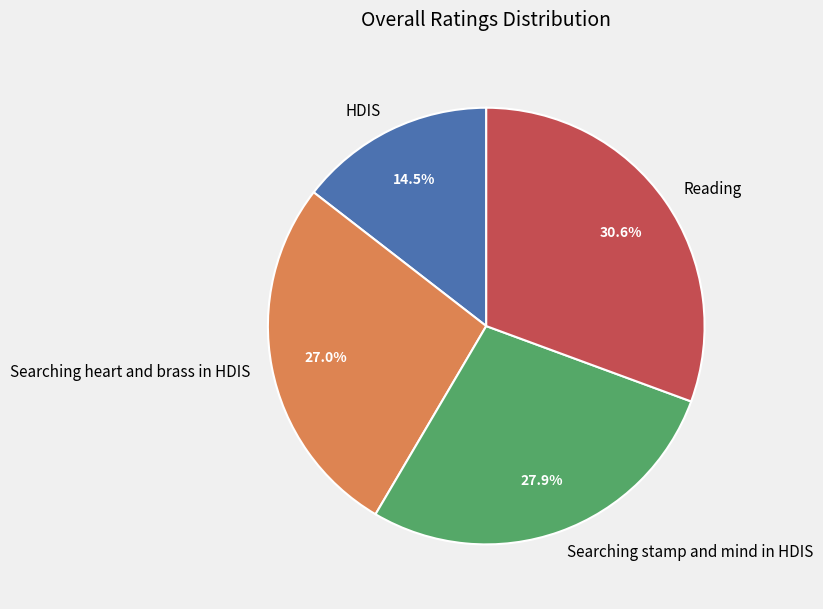

Rank the categories by value from highest to lowest.

Reading, Searching stamp and mind in HDIS, Searching heart and brass in HDIS, HDIS